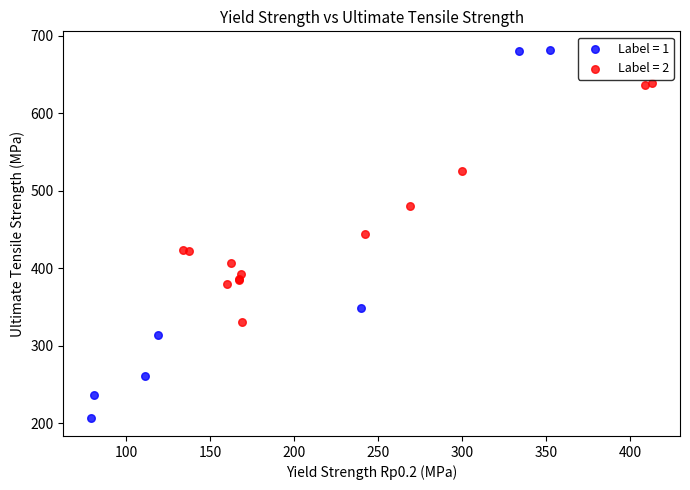

Which series reaches the maximum Y coordinate?

Label = 1